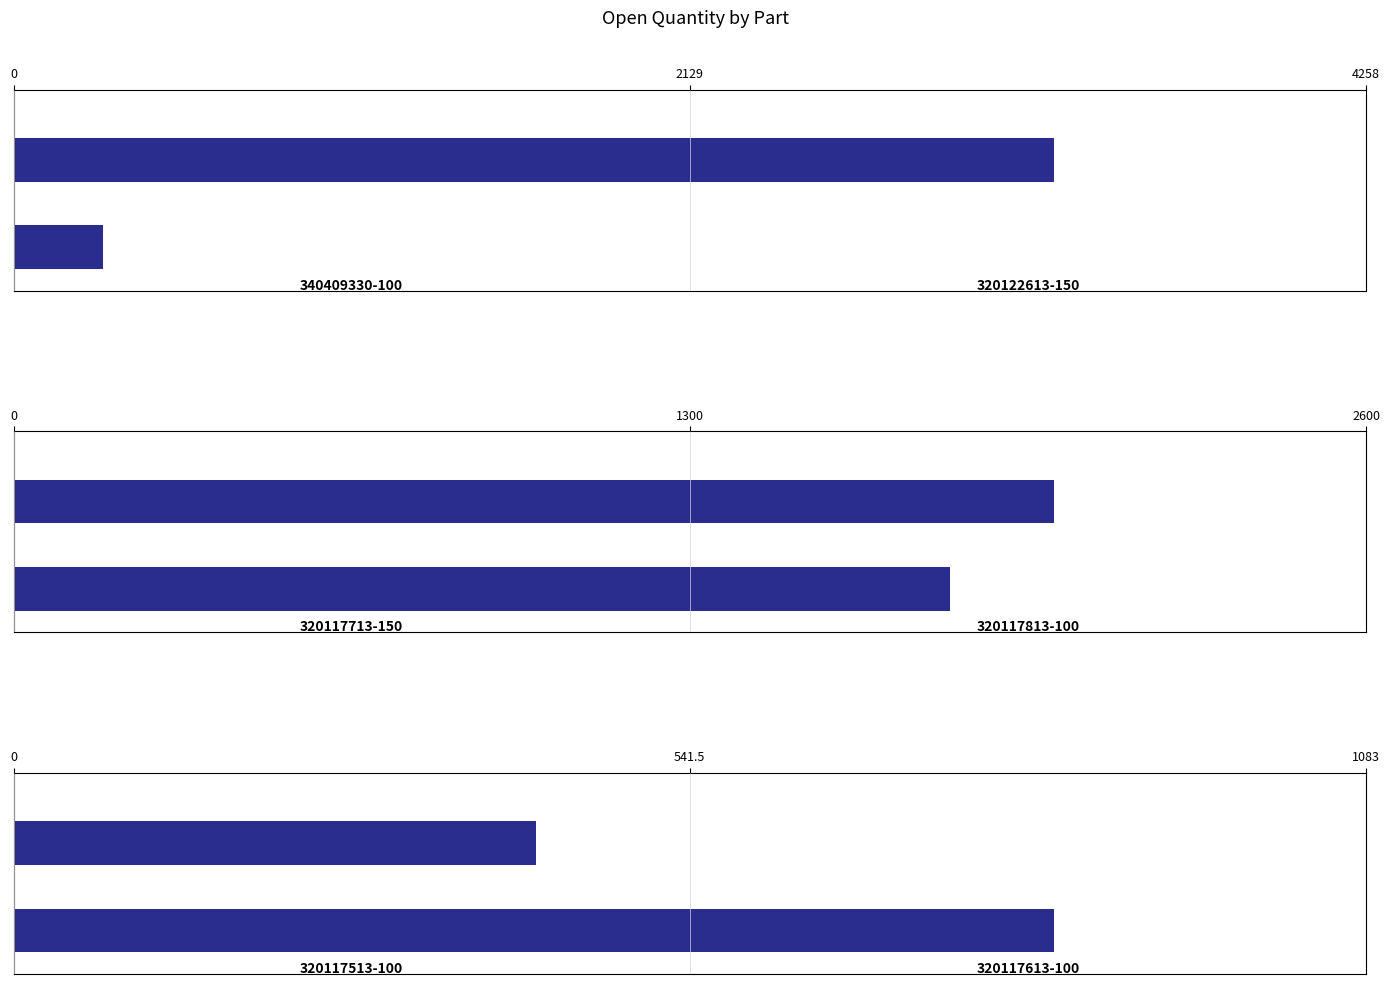

True or false: the data shows 694 at 0.

False